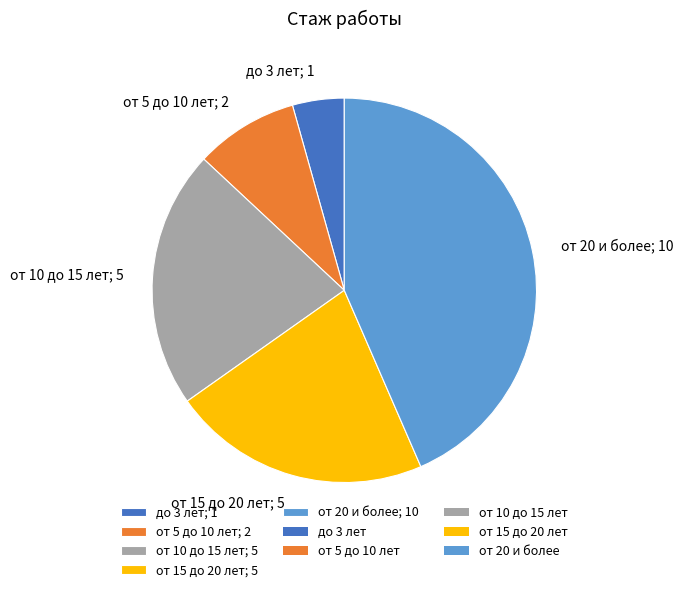

Do от 20 и более; 10 and от 15 до 20 лет; 5 together represent more than half of the pie?

Yes